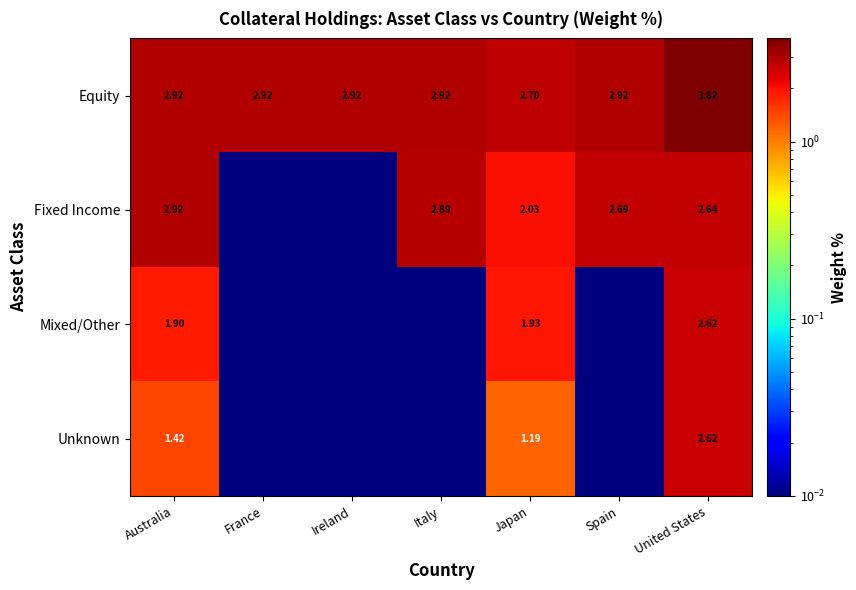

What is the greatest value displayed?

3.8